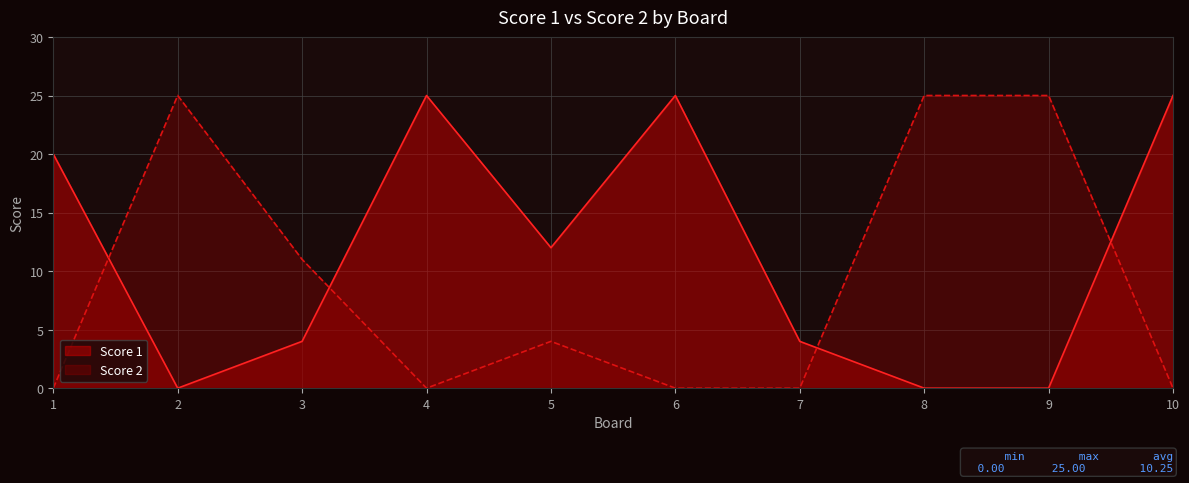

What is the sum of the Score 1 values at 5 and 10?

37